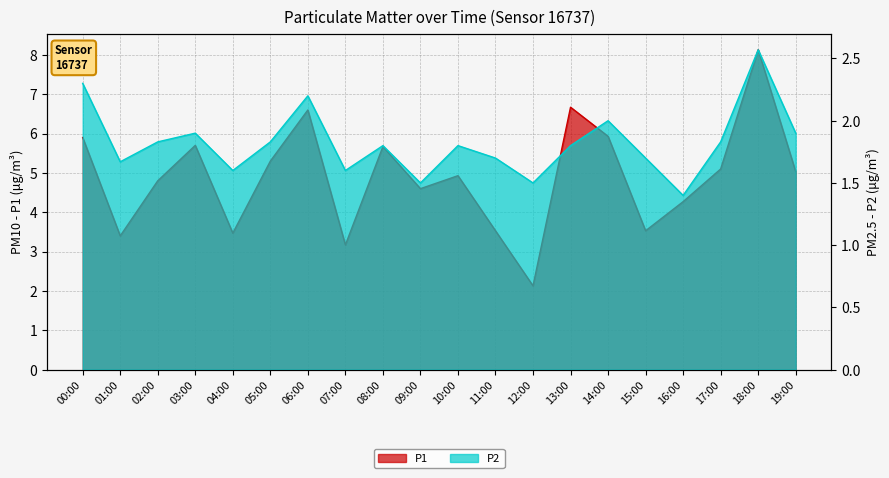

At which label does P1 reach its minimum?

12:00